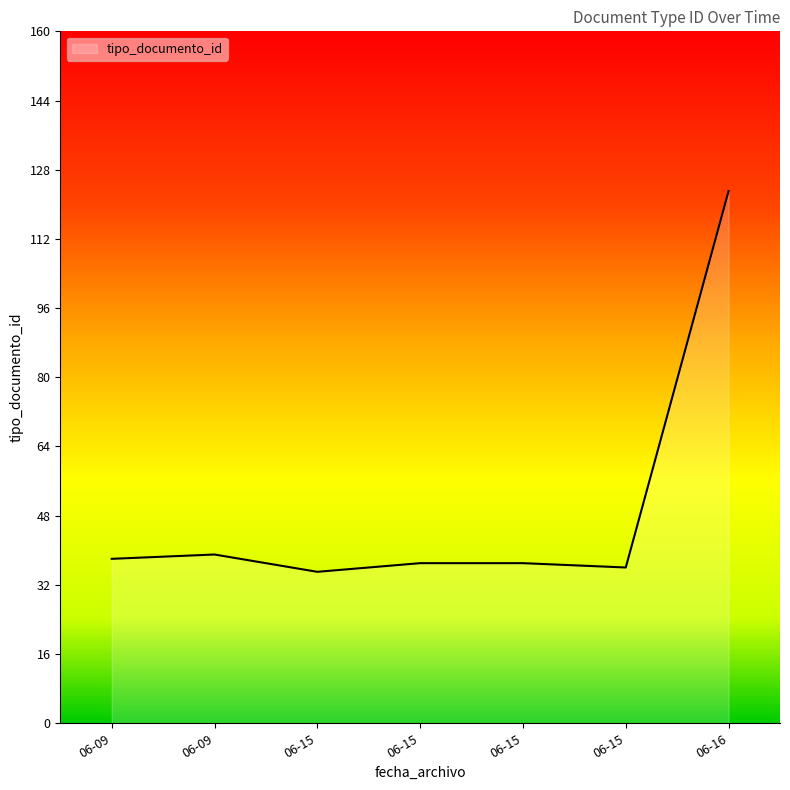

What is the sum of all values?

345